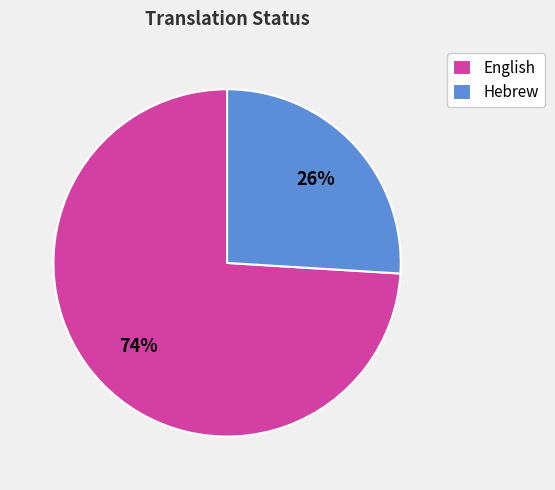

To the nearest percent, what is the combined percentage of Hebrew and English?

100%